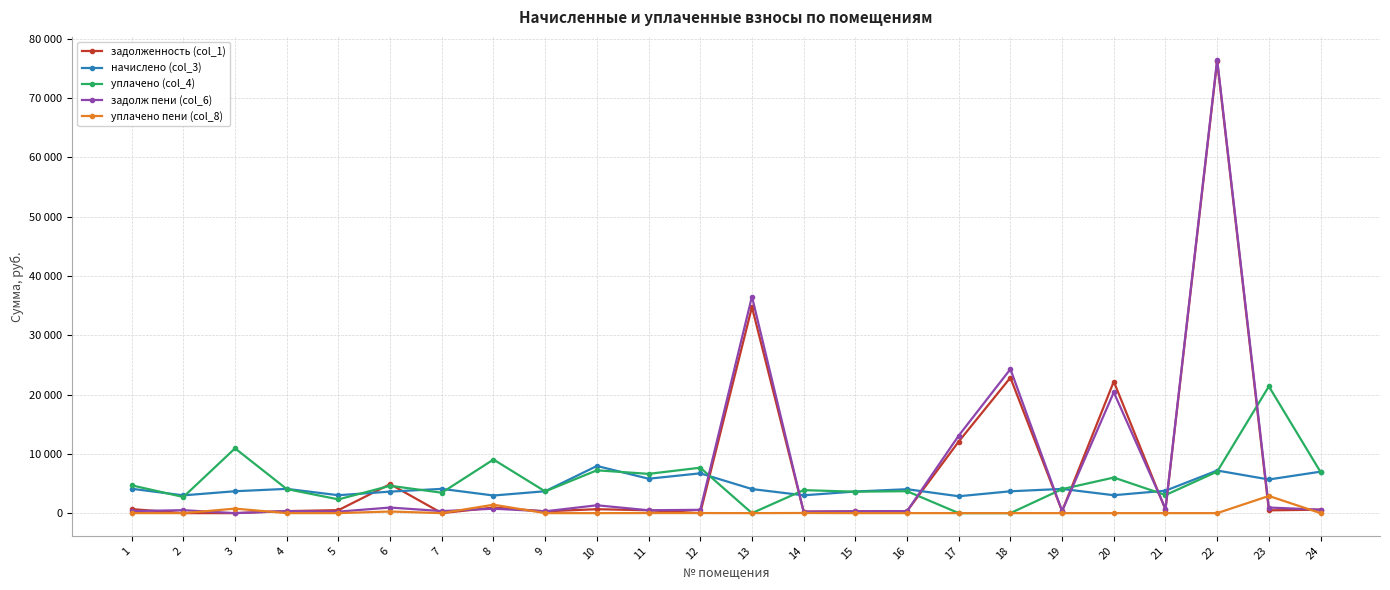

Reading left to right, transcribe all the data shown in this chart.

задолженность (col_1): 684.6	0.0	0.0	341.0	504.2	4886.3	0.0	943.0	307.7	662.7	483.5	0.0	34757.0	250.4	303.7	336.3	12072.0	22844.4	340.3	22189.5	571.2	76182.1	472.9	582.8
начислено (col_3): 4107.8	2997.0	3692.3	4091.9	3021.0	3628.3	4091.9	2973.0	3692.3	7952.0	5802.2	6713.3	4060.0	3005.0	3644.4	4036.0	2845.2	3684.4	4084.0	3021.0	3780.2	7184.8	5674.3	6993.0
уплачено (col_4): 4687.6	2722.5	10925.4	4057.1	2320.1	4611.9	3444.7	9039.6	3660.9	7221.7	6621.2	7660.8	0.0	3878.2	3613.4	3699.6	0.0	0.0	4049.2	6000.0	3048.9	7000.3	21375.6	6933.5
задолж пени (col_6): 343.0	498.0	0.0	341.0	251.8	943.0	341.0	744.0	307.7	1325.3	483.5	559.4	36524.8	250.4	303.7	336.3	13071.5	24287.8	340.3	20379.3	764.5	76479.4	945.7	582.8
уплачено пени (col_8): 3.2	0.0	759.7	0.0	0.0	274.4	0.0	1418.1	0.0	0.0	11.8	12.1	0.0	23.9	0.0	0.4	0.0	0.0	0.0	0.0	0.0	0.0	2894.9	0.0